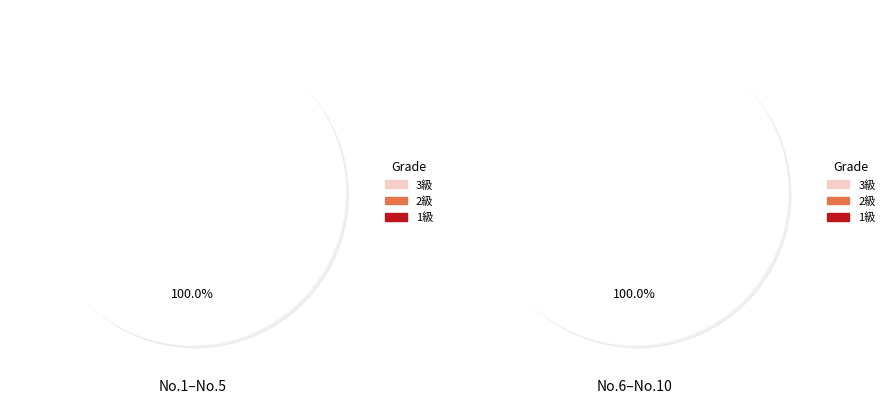

Is No.3 the majority of the pie?

No